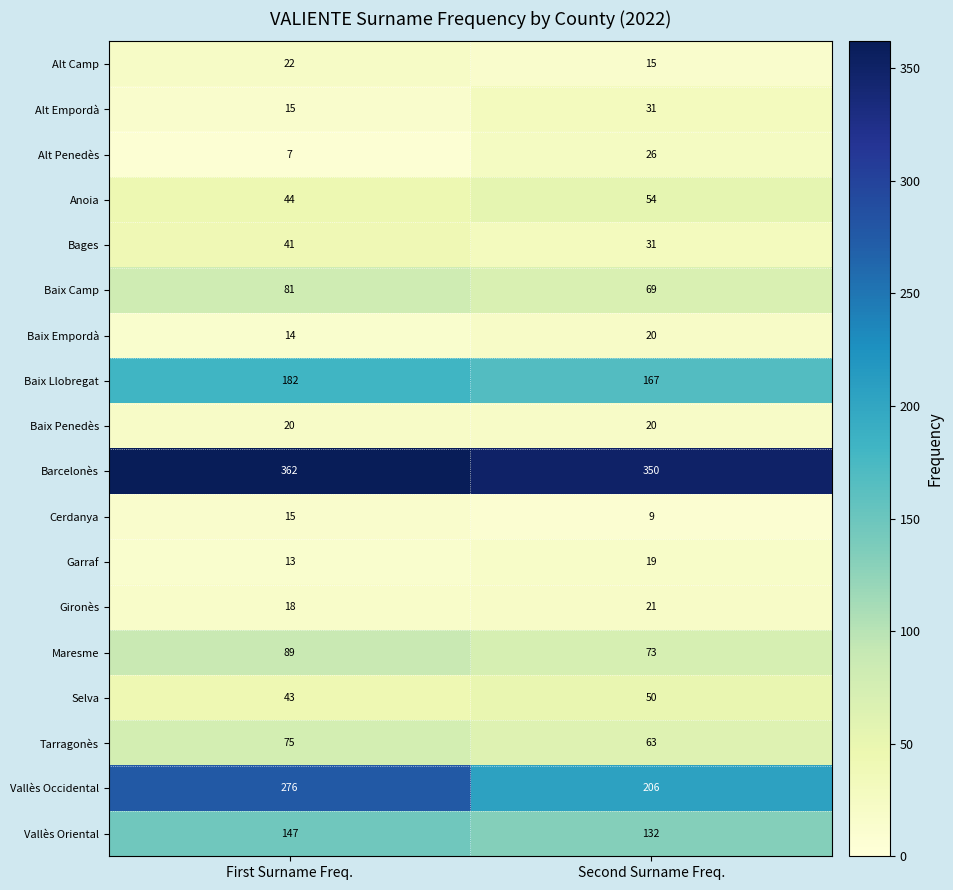

What value does the Vallès Occidental series have at First Surname Freq., to the nearest 10?

280